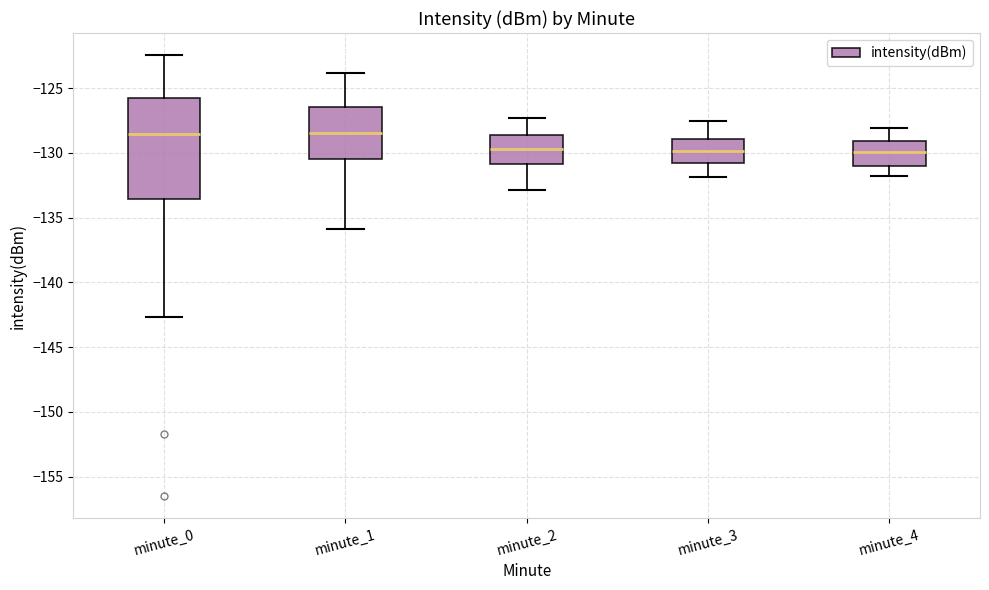

Where is the upper edge of the box for minute_3 on the y-axis? The values are not printed on the chart, so give them approximately, as read against the axis.

-129.0